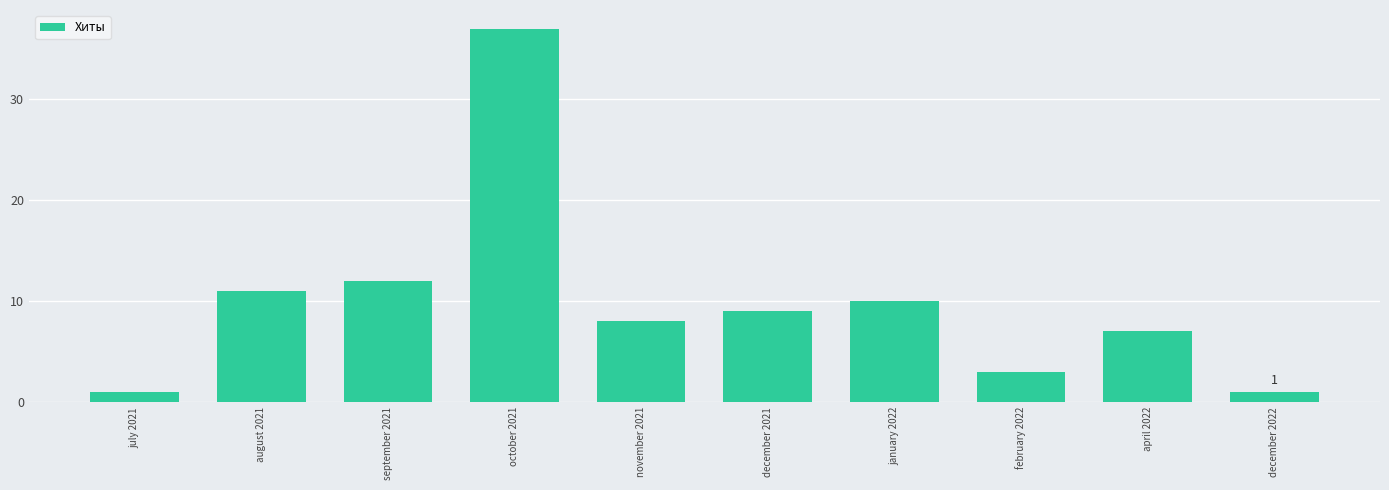

Is it true that the value at october 2021 is 37?

True